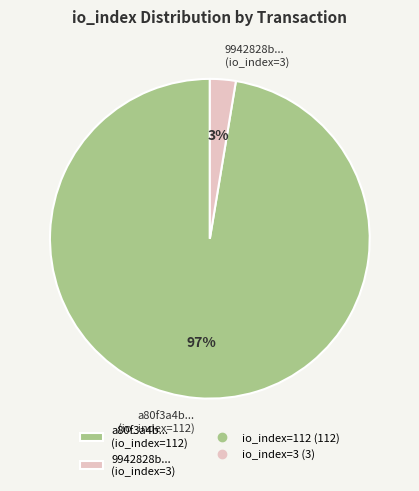

What is the smallest slice in the pie chart?

9942828b... (io_index=3)